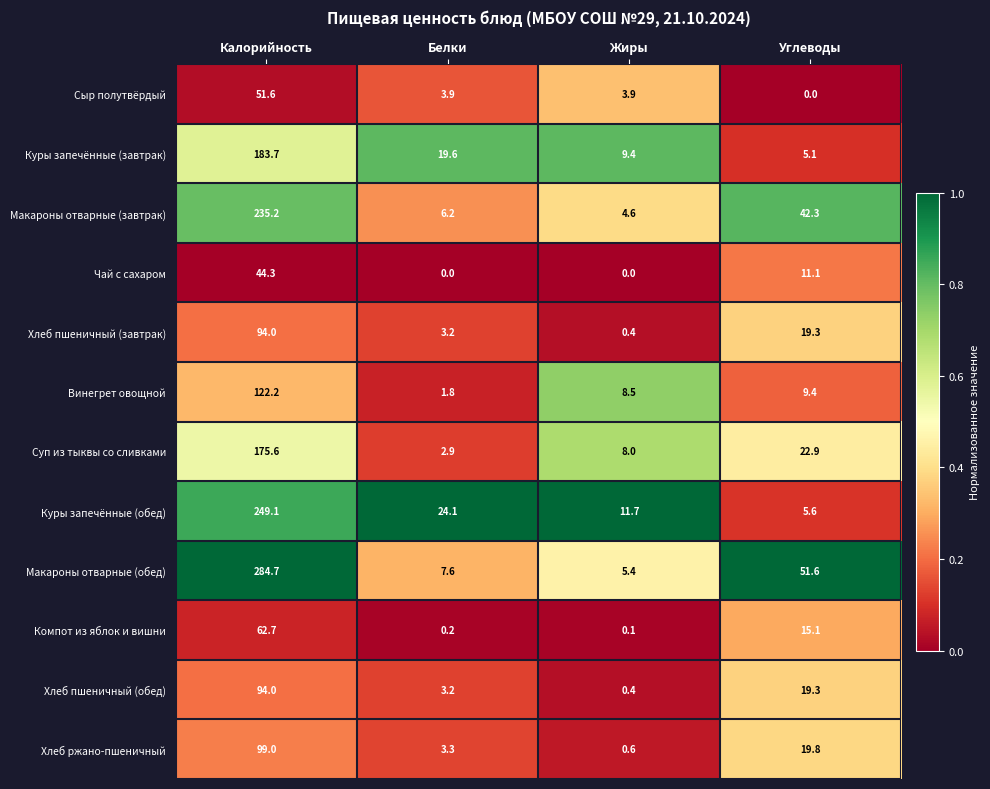

List the labels in order of Куры запечённые (завтрак) value, smallest first.

Углеводы, Жиры, Белки, Калорийность